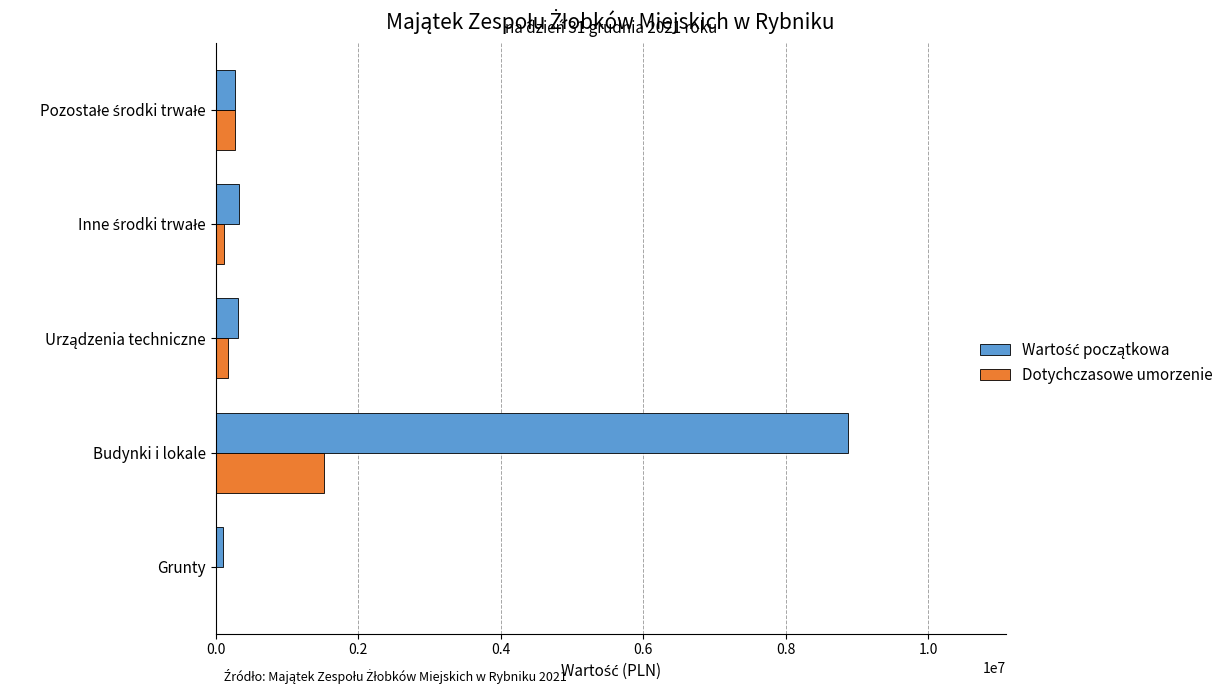

What is the greatest value displayed?

8869027.9